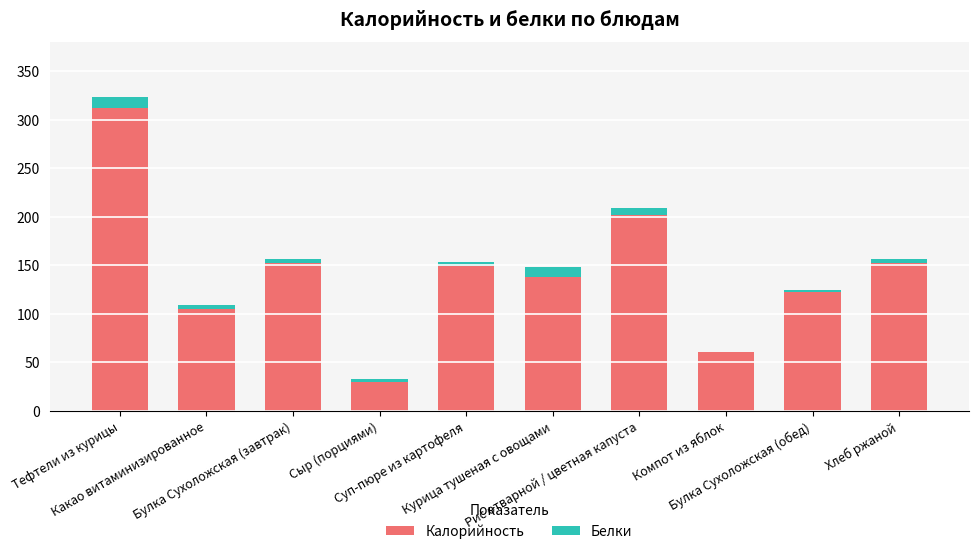

How many distinct data groups are displayed?

2